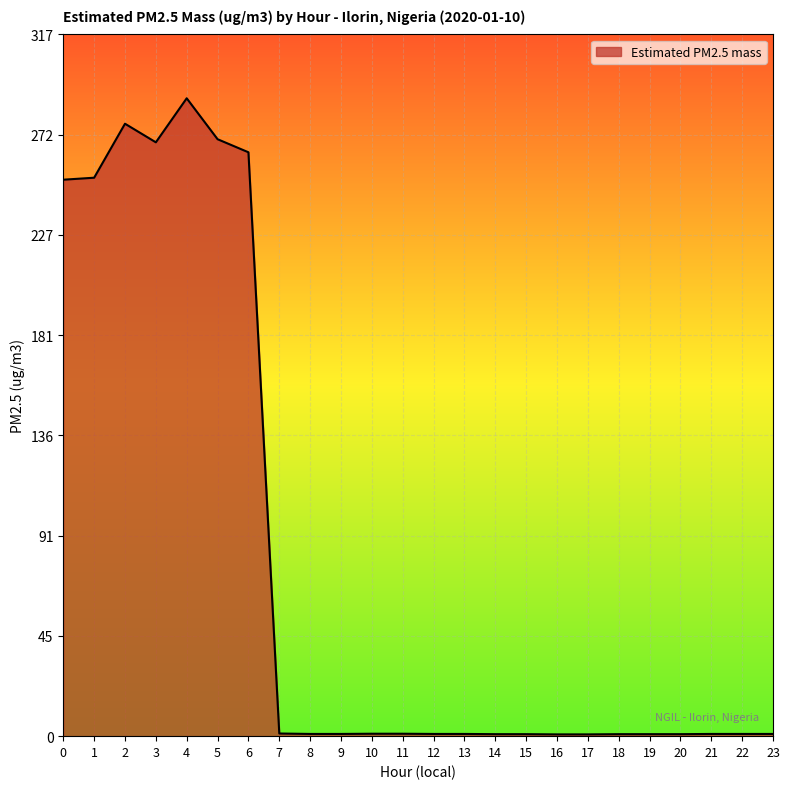

What is the greatest value displayed?

288.3